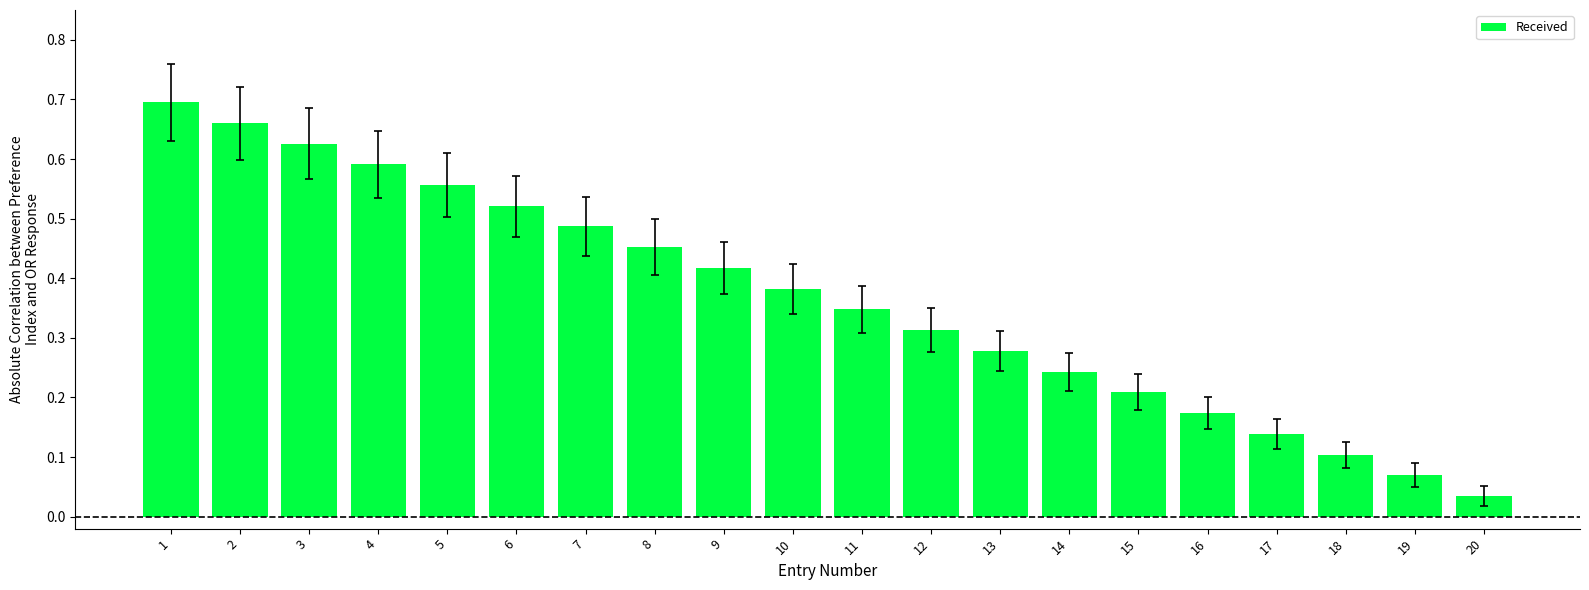

At which category does the chart reach its peak across all series?

1